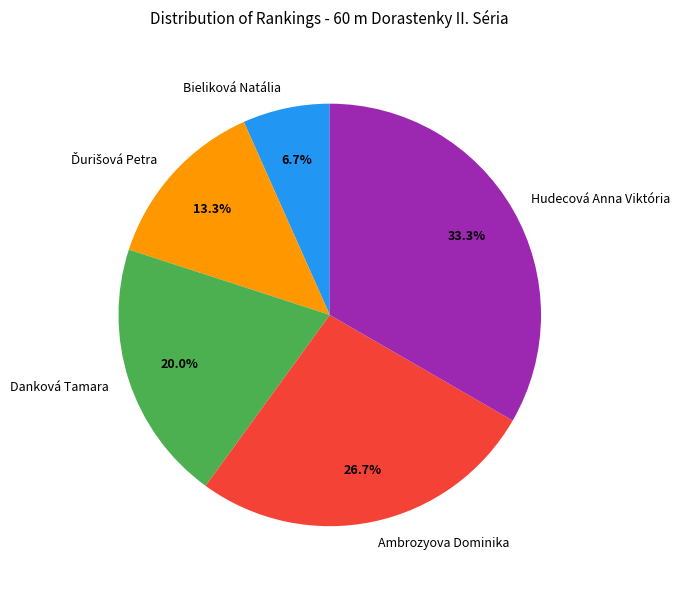

Which slice is the smallest?

Bieliková Natália